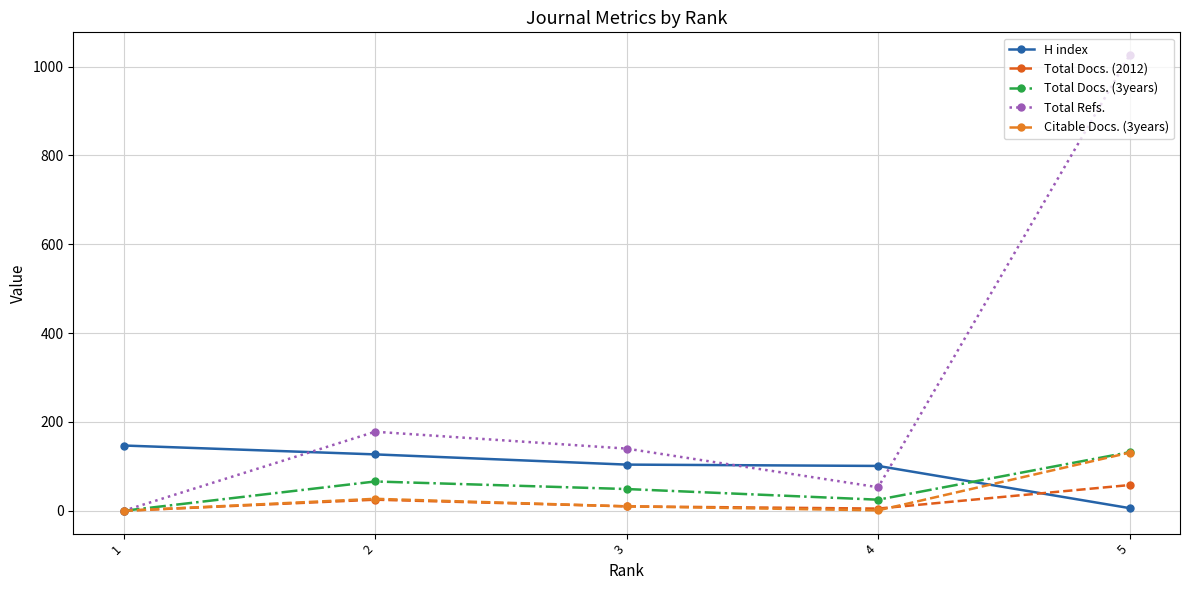

How many values in the Total Docs. (3years) series are below 49?

2